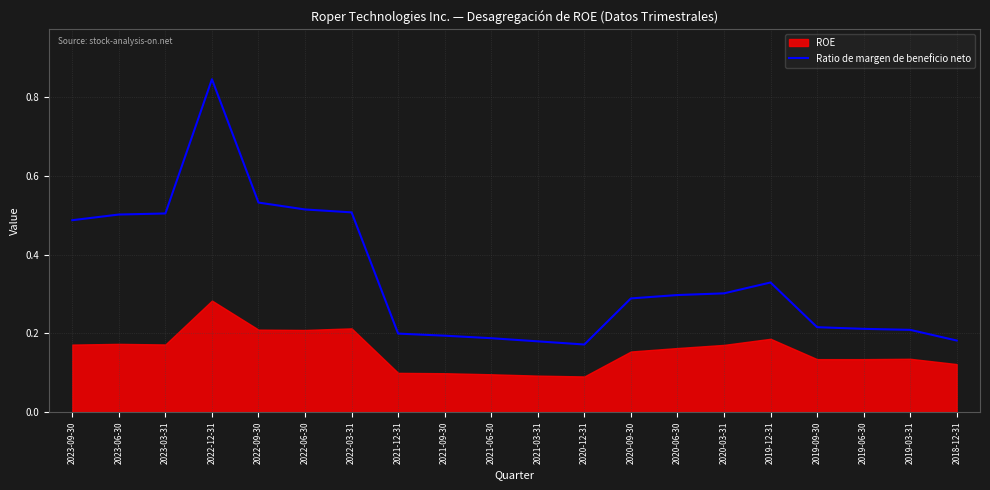

Which category has the highest value in the Ratio de margen de beneficio neto series?

2022-12-31